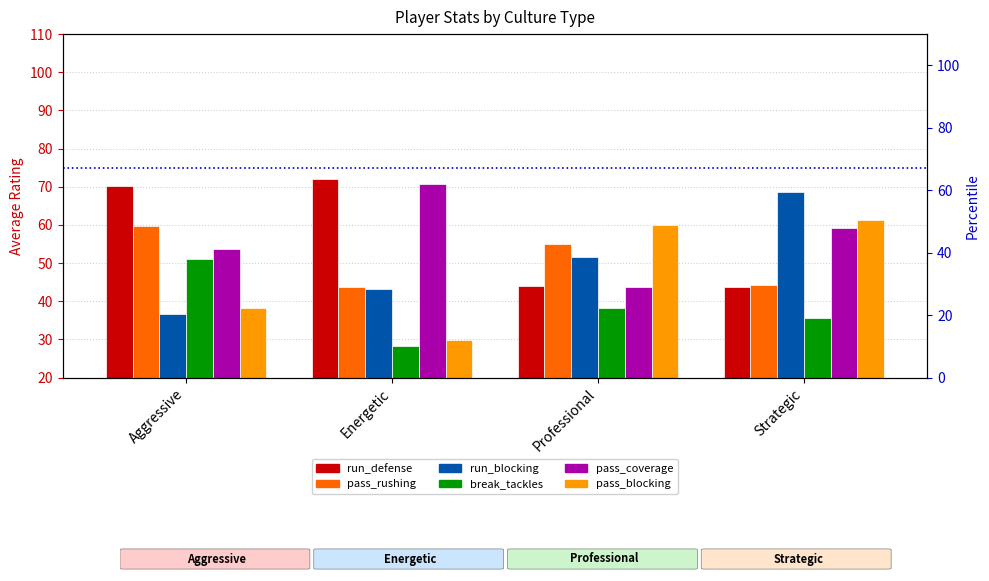

Are the bars grouped side by side (vs. stacked)?

Yes